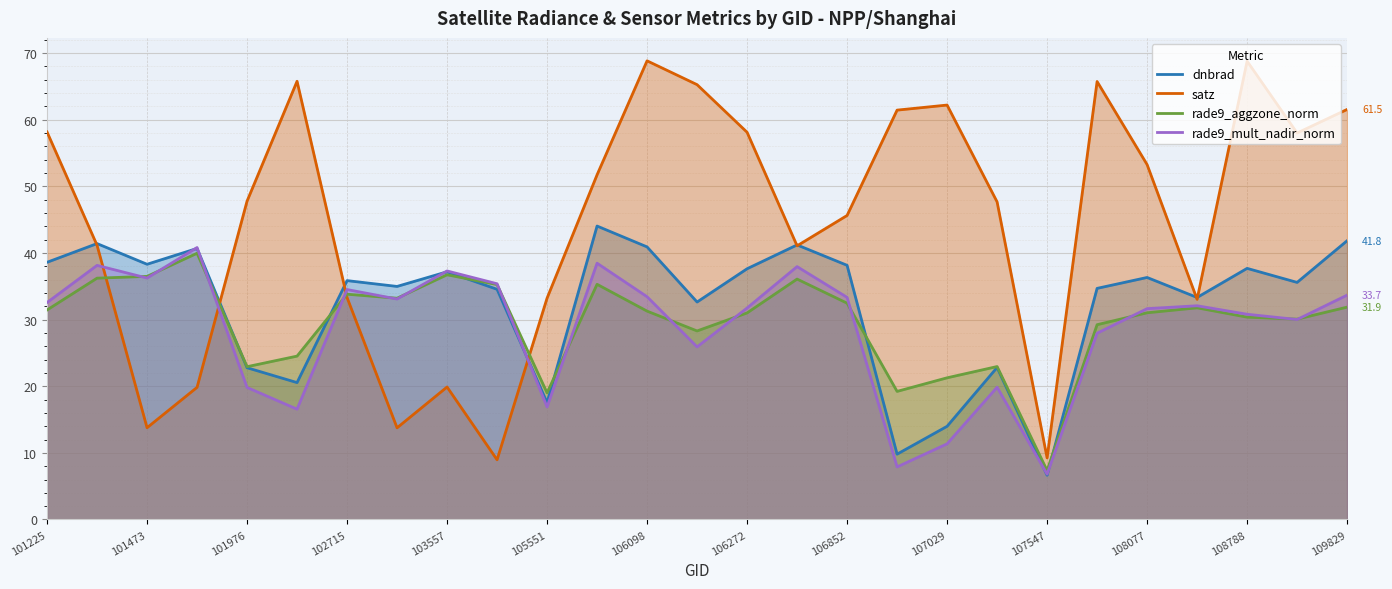

What is the value of the rade9_aggzone_norm point at the 6th from the left?

24.5